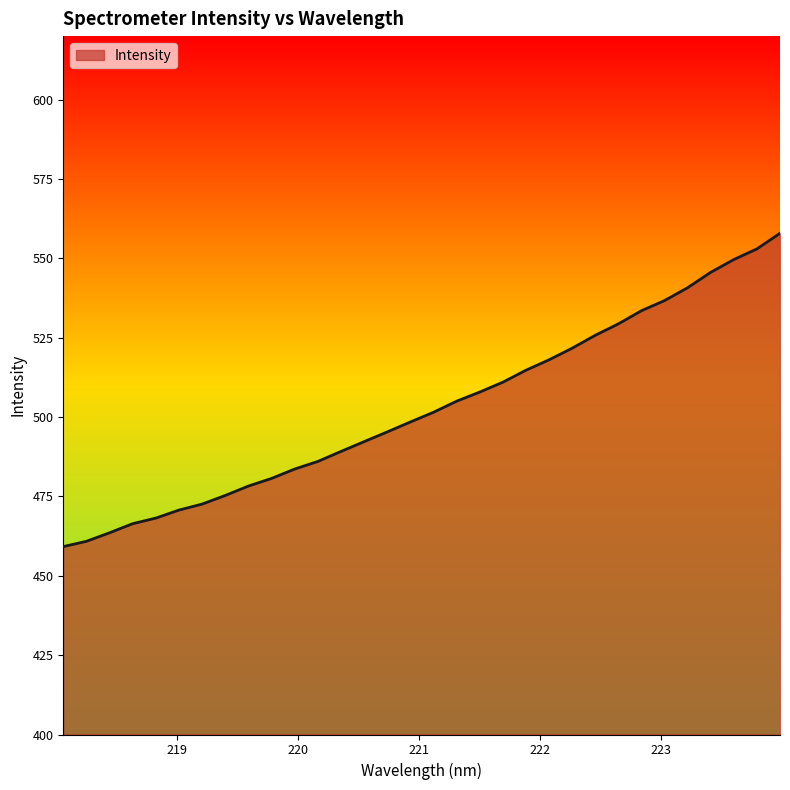

True or false: there are more than 2 points higher than both neighbors.

False